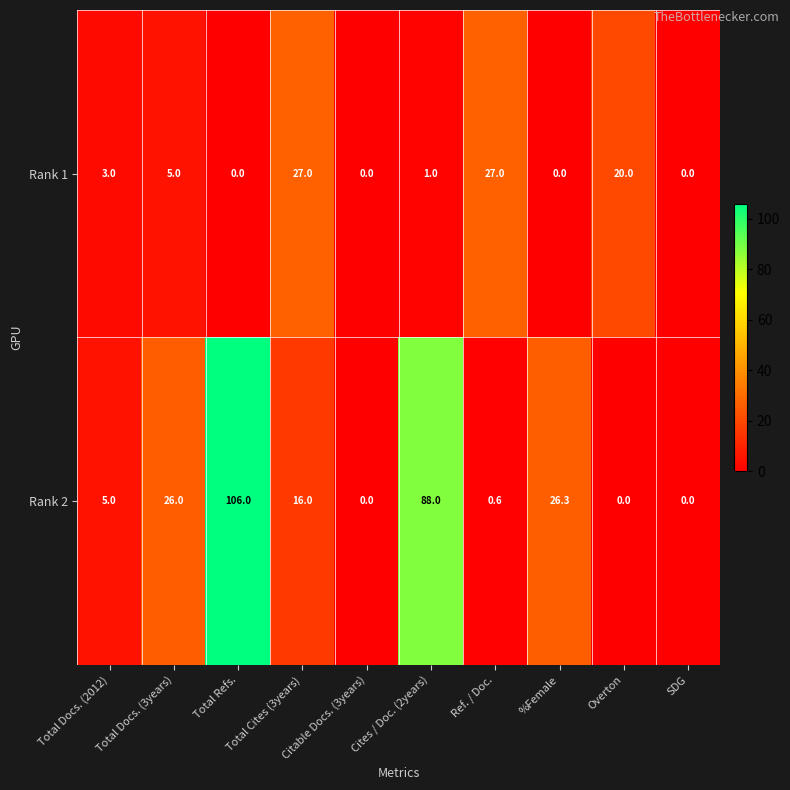

Where does the Rank 2 series first go above 16?

Total Docs. (3years)